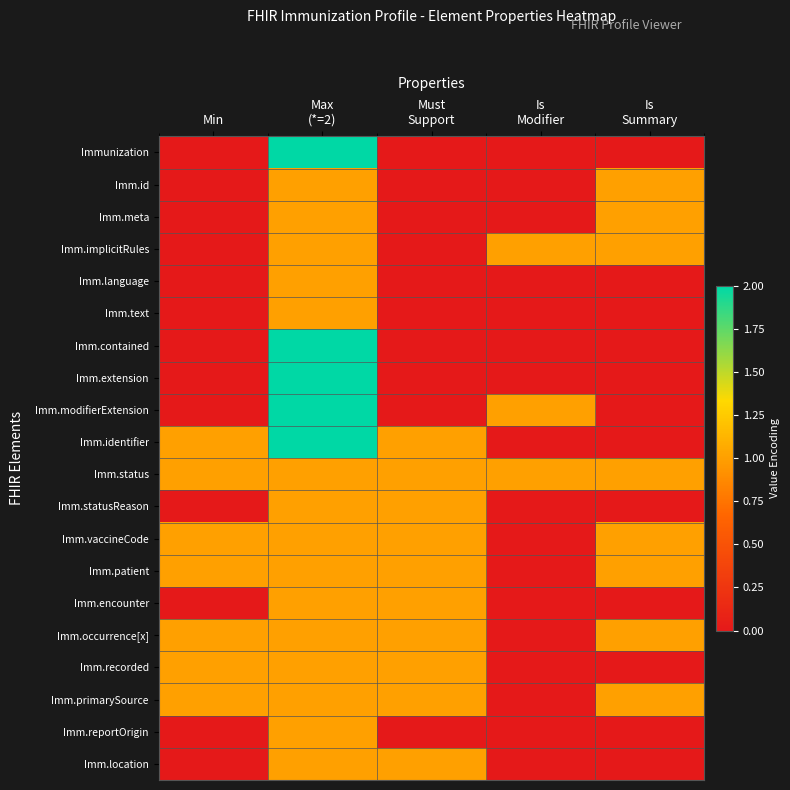

Which category has the lowest value across all series?

Min